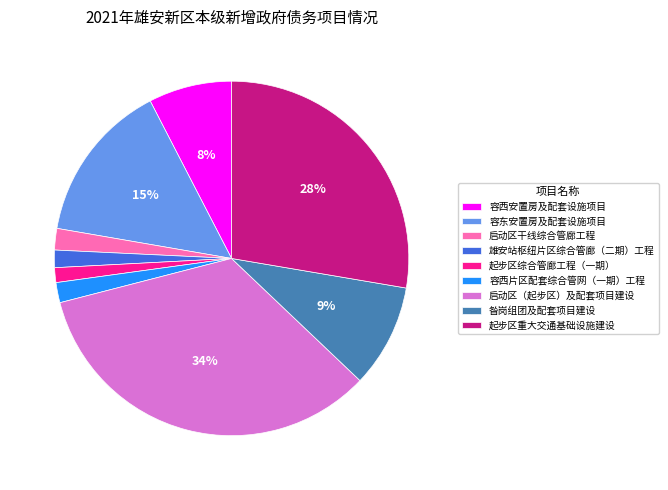

Count the number of slices in the pie.

9